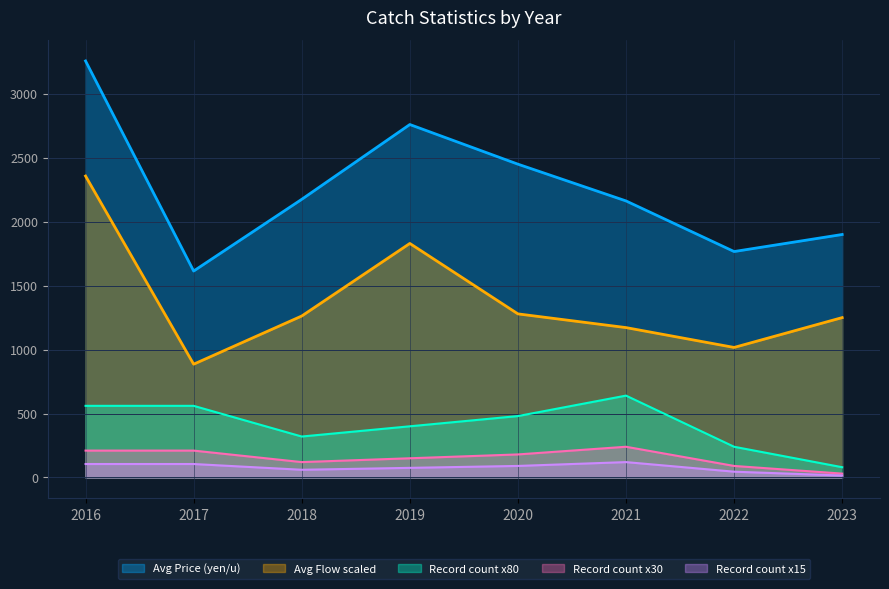

At which category is the sum across all series the highest?

2016